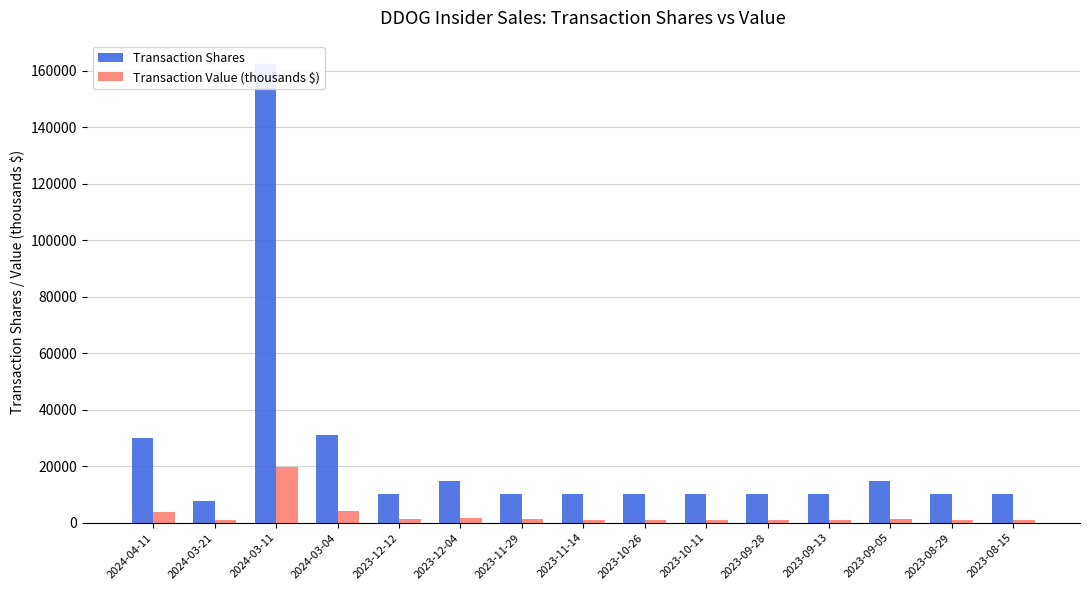

What are all the series names shown in the legend?

Transaction Shares, Transaction Value (thousands $)